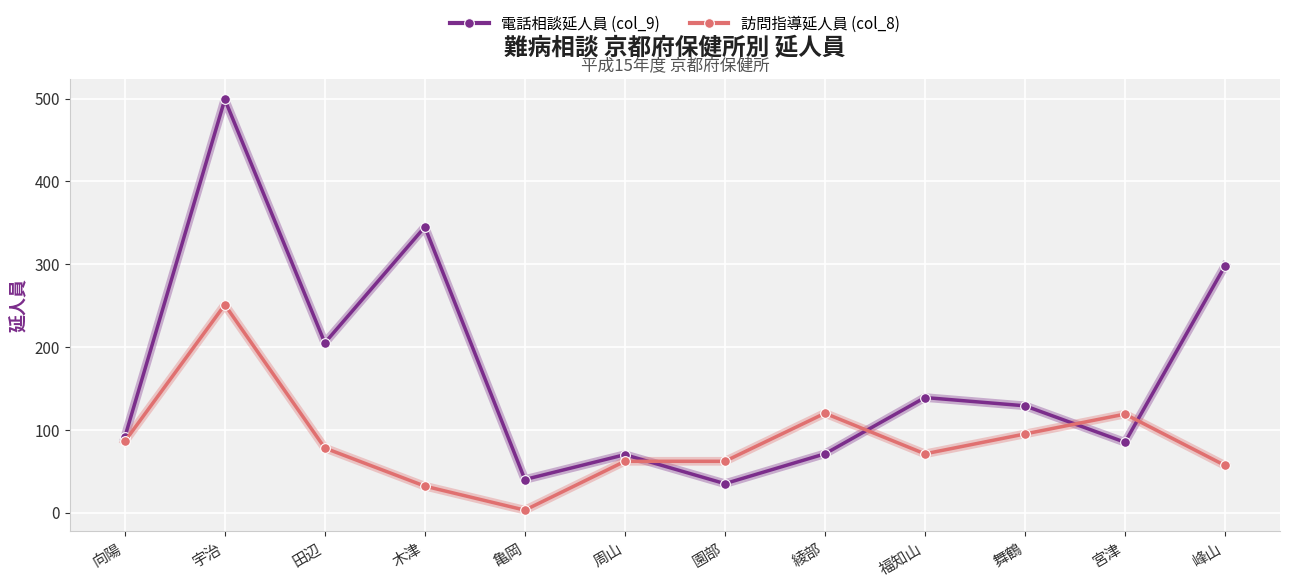

What is the approximate value of 電話相談延人員 (col_9) at 宇治?

499